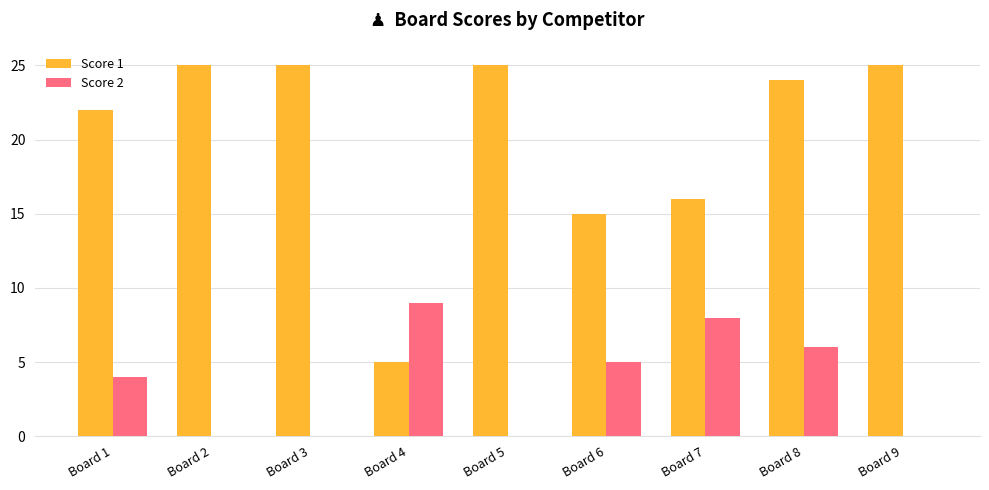

What is the total value across all series at Board 4?

14